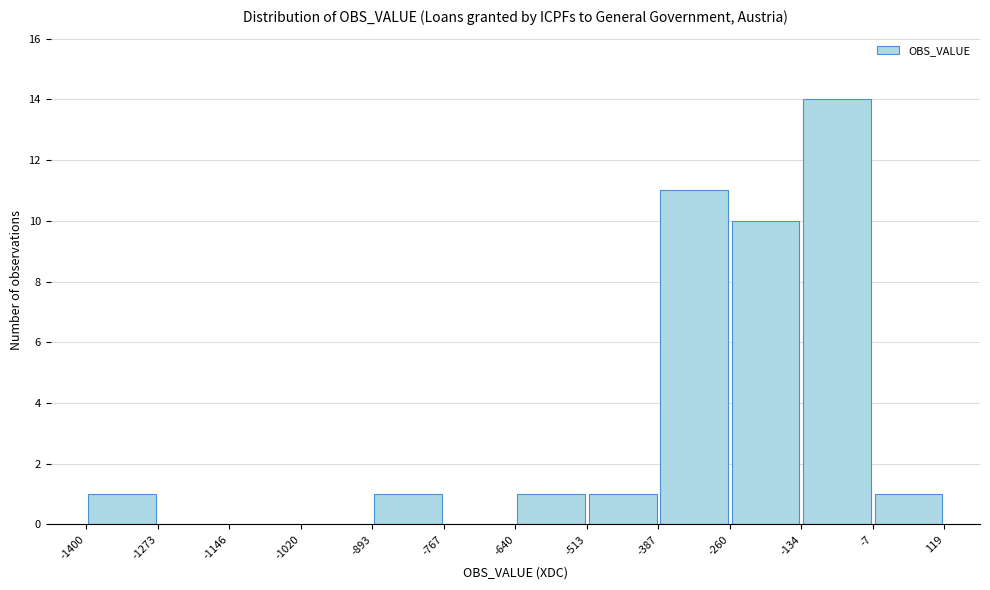

Reading left to right, transcribe this chart: for each bar, give the range it covers on the x-axis and its height. The values are not printed on the chart, so give them approximately, as read against the axis.

-1400 to -1273: 1
-1273 to -1146: 0
-1146 to -1020: 0
-1020 to -893: 0
-893 to -767: 1
-767 to -640: 0
-640 to -513: 1
-513 to -387: 1
-387 to -260: 11
-260 to -134: 10
-134 to -7: 14
-7 to 119: 1